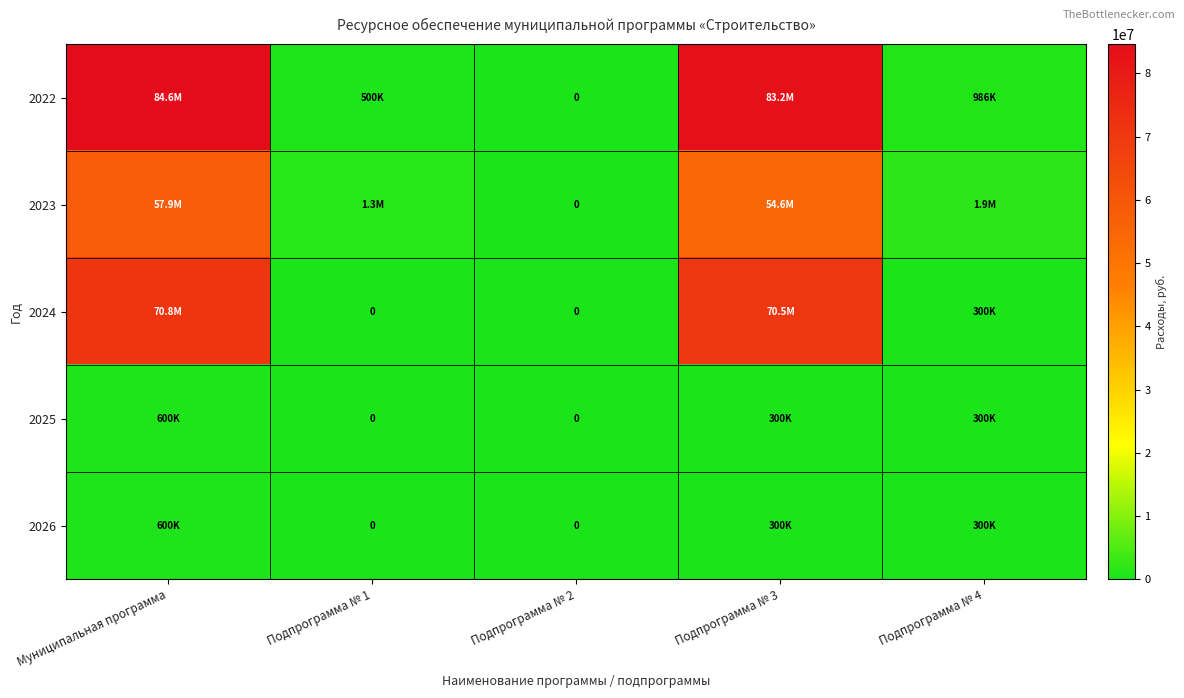

The 2022 series shows 364971.5 at Подпрограмма № 4. True or false?

False